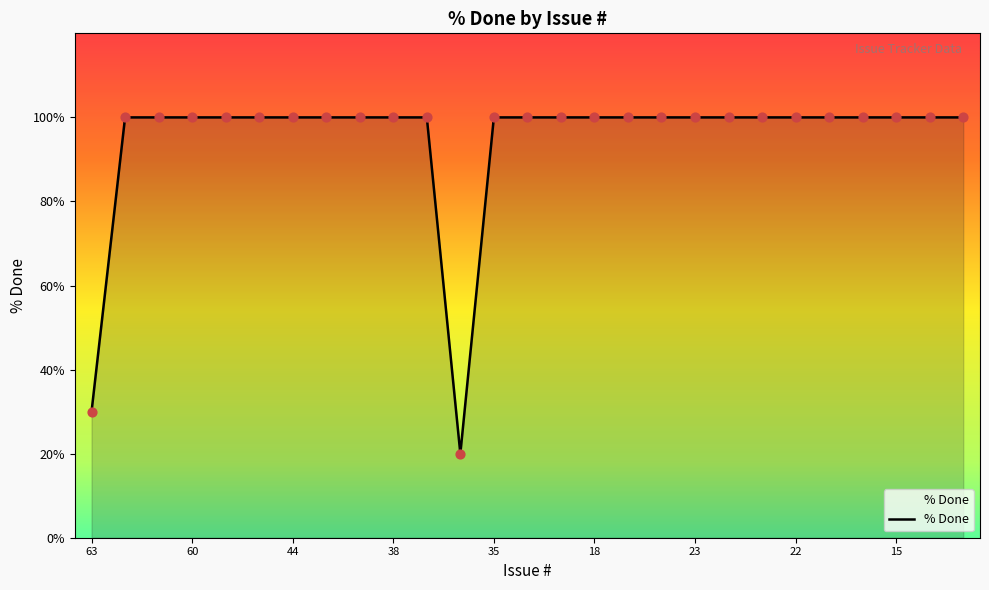

What is the difference between the maximum and minimum values?

80